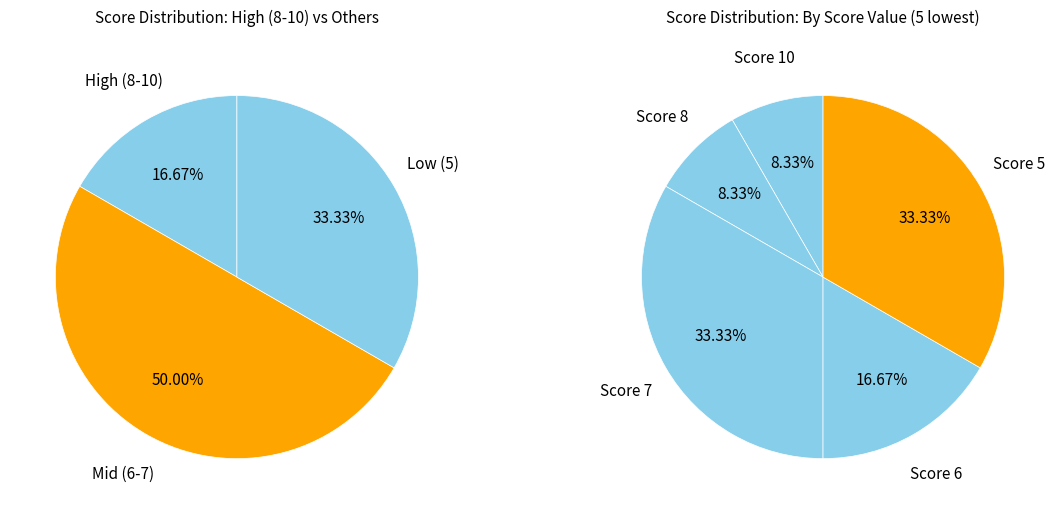

True or false: 7 accounts for 1% of the total.

False